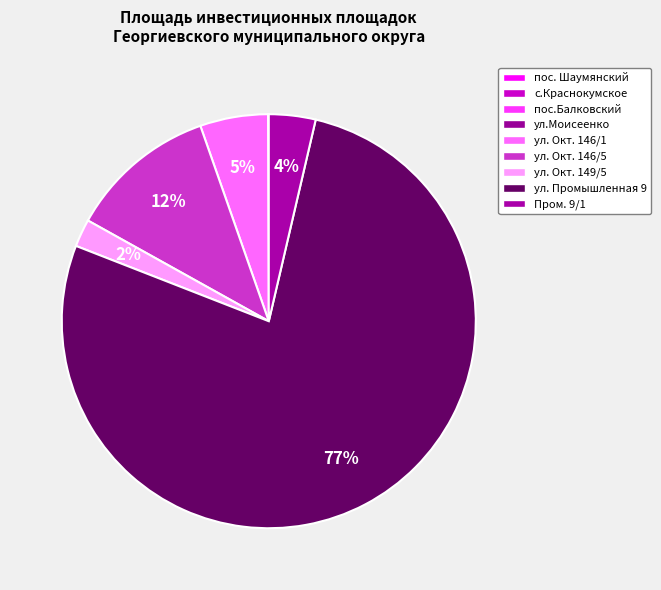

How many slices are in this pie chart?

9